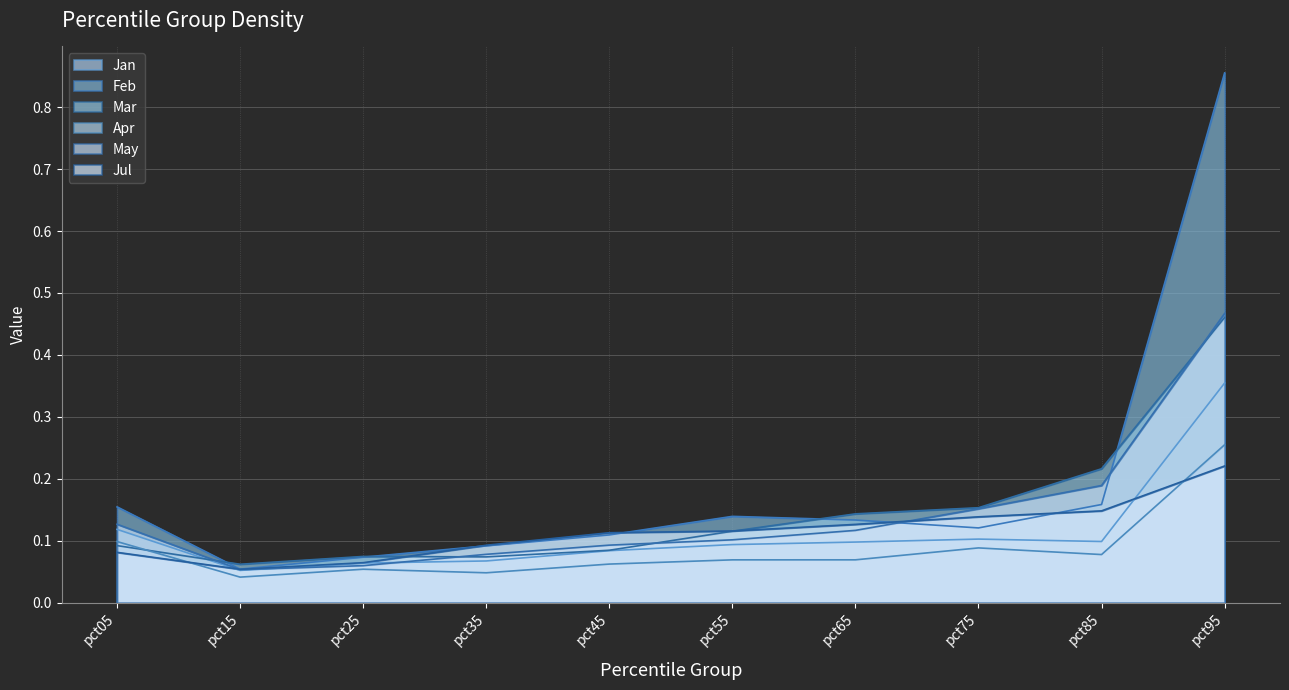

Is it true that May equals 0.0 at pct45?

False